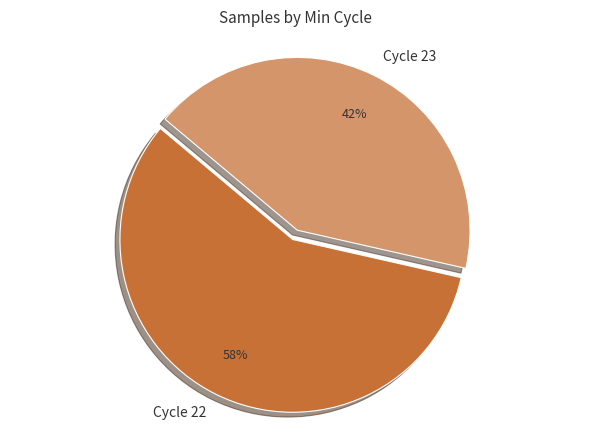

Is it true that Cycle 23 is 42% of the pie?

True